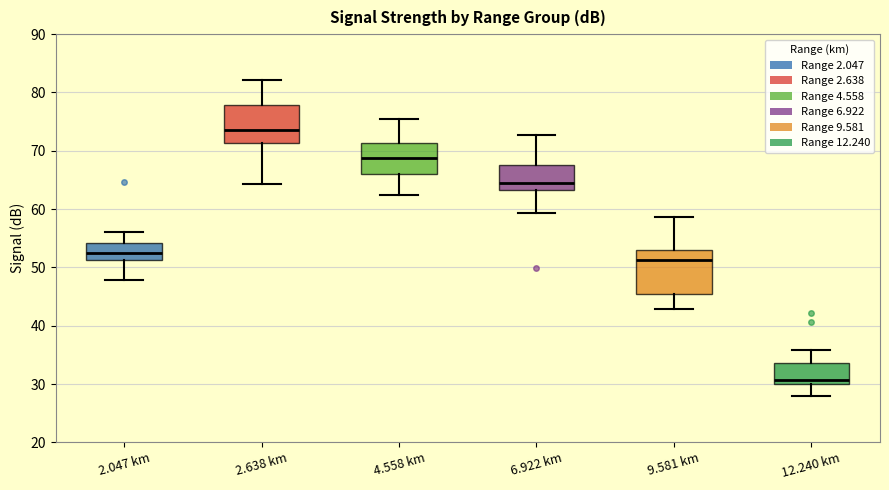

Reading left to right, read every box against the y-axis: the position of its median line, the range the box covers, and the ends of its whiskers. The values are not printed on the chart, so give them approximately, as read against the axis.

2.047 km: median 53, box 51 to 54, whiskers 48 to 56
2.638 km: median 74, box 71 to 78, whiskers 64 to 82
4.558 km: median 69, box 66 to 71, whiskers 63 to 75
6.922 km: median 65, box 63 to 68, whiskers 59 to 73
9.581 km: median 51, box 45 to 53, whiskers 43 to 59
12.240 km: median 31, box 30 to 34, whiskers 28 to 36